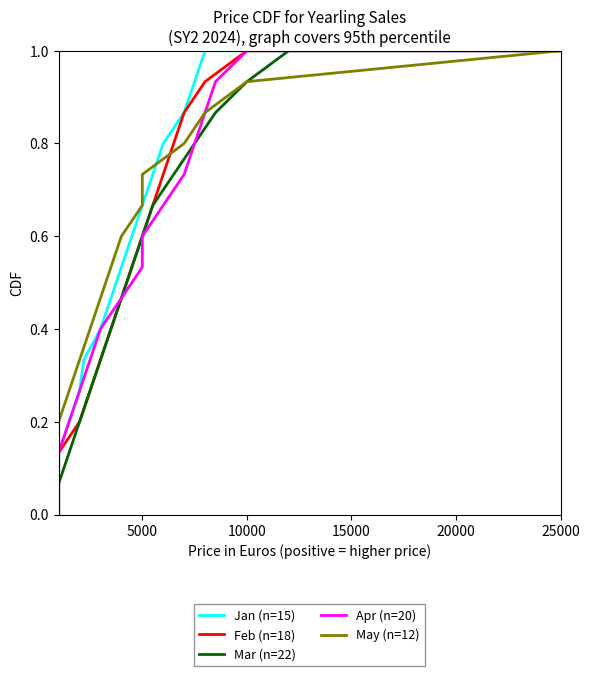

What is the label of the 2nd point from the left?

5000